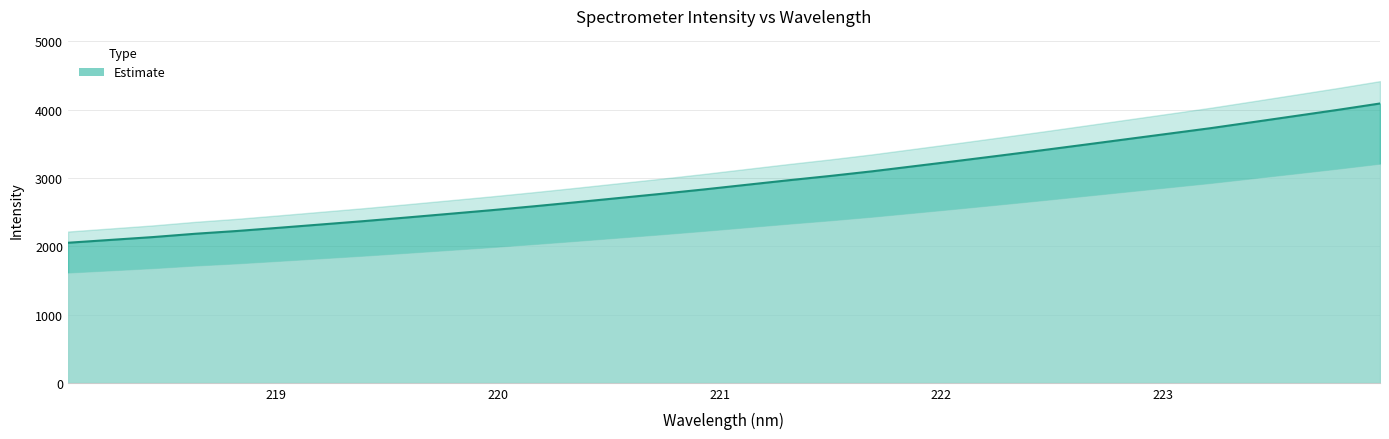

Rank the categories by value from highest to lowest.

223.9802, 223.7895, 223.5987, 223.408, 223.2172, 223.0264, 222.8355, 222.6447, 222.4538, 222.263, 222.0721, 221.8812, 221.6902, 221.4993, 221.3083, 221.1174, 220.9264, 220.7354, 220.5444, 220.3533, 220.1623, 219.9712, 219.7801, 219.589, 219.3979, 219.2067, 219.0156, 218.8244, 218.6332, 218.442, 218.2508, 218.0596